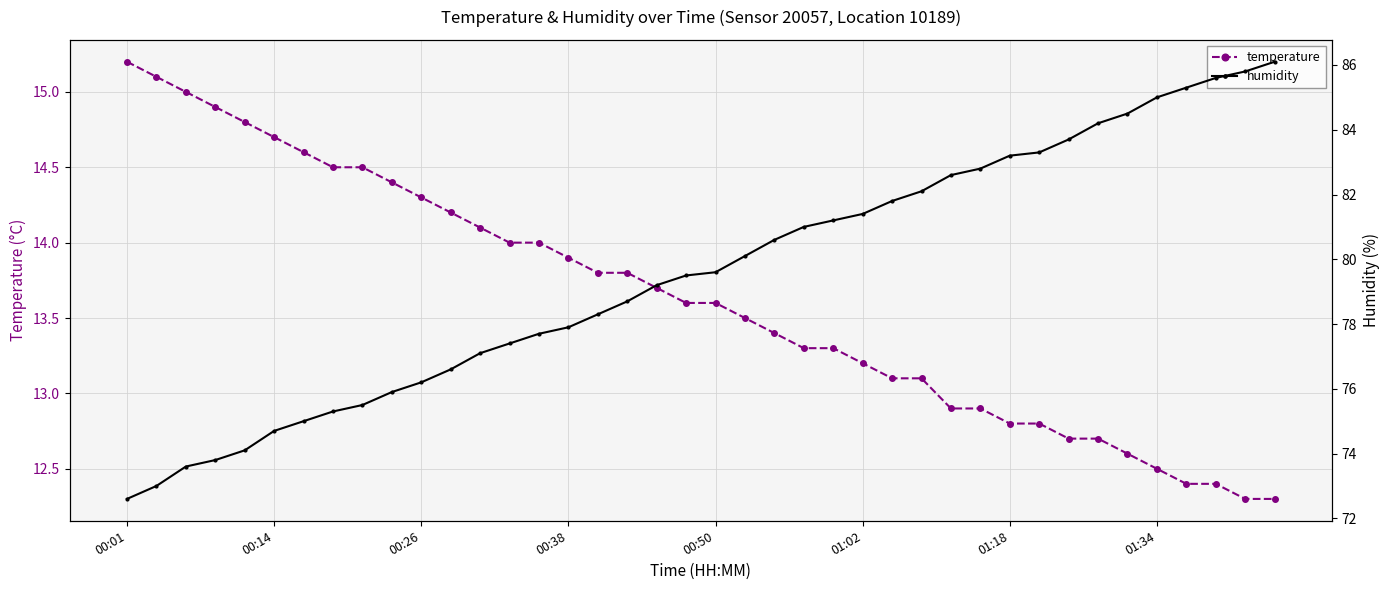

Does the chart have visible grid lines?

Yes